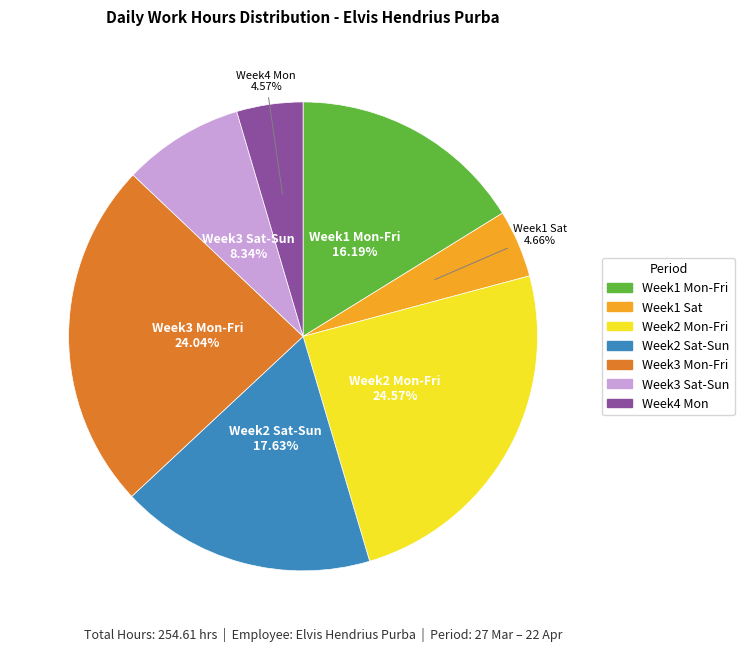

Does any single category account for the majority?

No